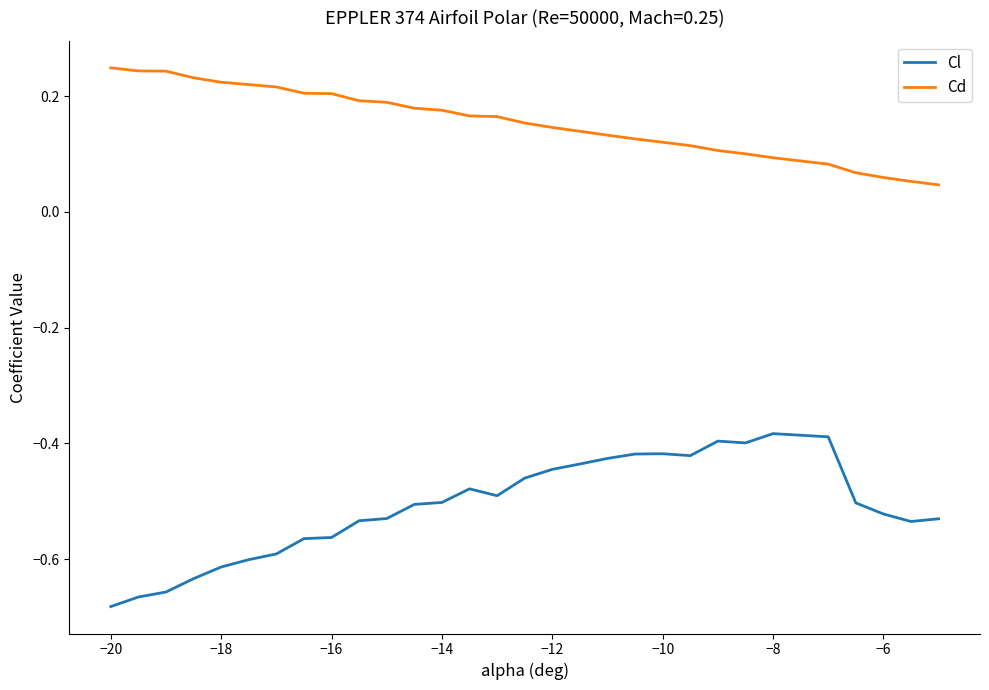

Rank the series by their average value, from highest to lowest.

Cd, Cl